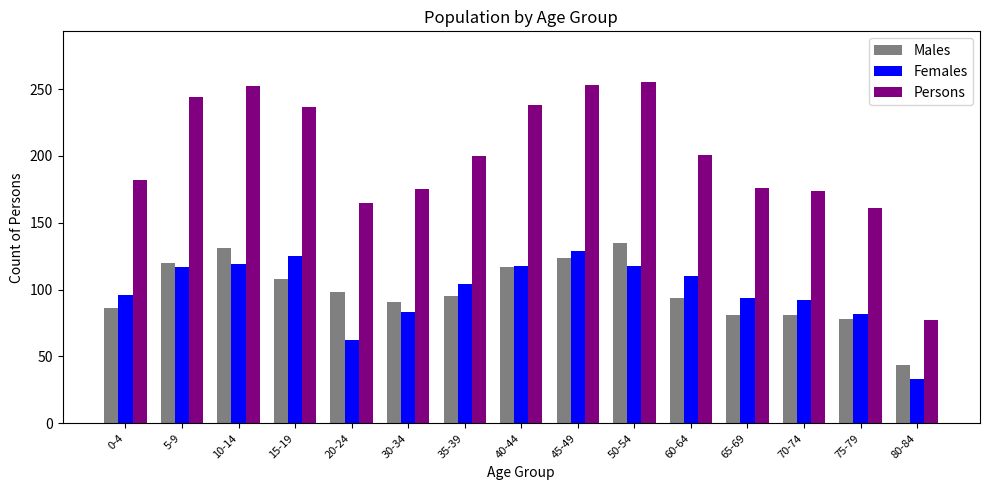

At 0-4, list the series in order from largest to smallest.

Persons, Females, Males